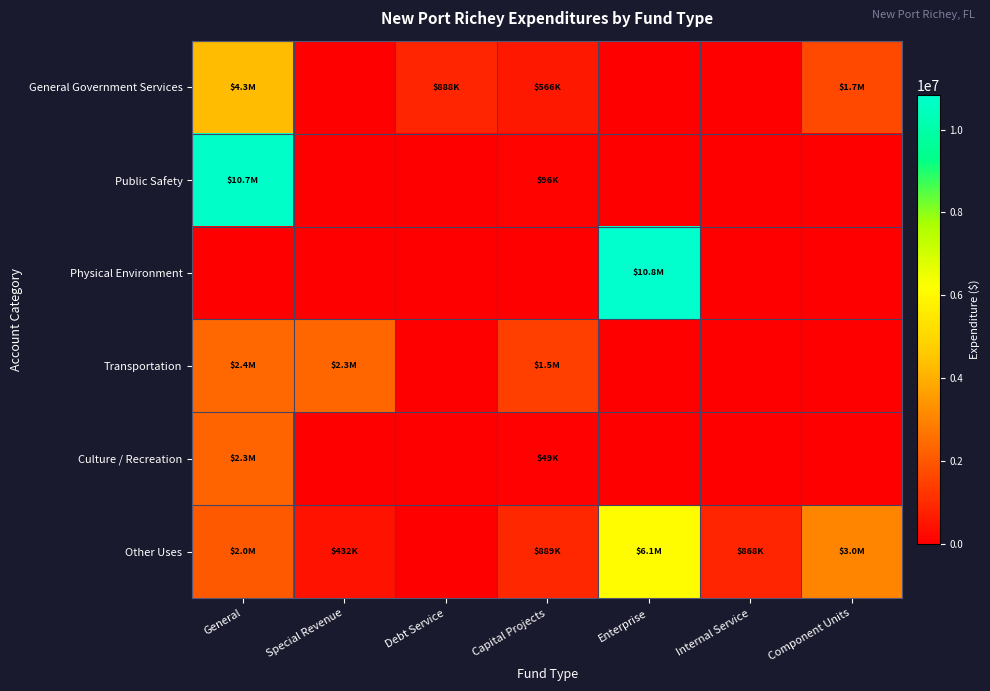

Reading left to right, transcribe all the data shown in this chart.

General Government Services: General=4275819	Special Revenue=0	Debt Service=887858	Capital Projects=565663	Enterprise=0	Internal Service=0	Component Units=1690068
Public Safety: General=10744916	Special Revenue=0	Debt Service=0	Capital Projects=95626	Enterprise=0	Internal Service=0	Component Units=0
Physical Environment: General=0	Special Revenue=0	Debt Service=0	Capital Projects=0	Enterprise=10833764	Internal Service=0	Component Units=0
Transportation: General=2406459	Special Revenue=2334182	Debt Service=0	Capital Projects=1461319	Enterprise=0	Internal Service=0	Component Units=0
Culture / Recreation: General=2304465	Special Revenue=0	Debt Service=0	Capital Projects=48781	Enterprise=0	Internal Service=0	Component Units=0
Other Uses: General=2035070	Special Revenue=432140	Debt Service=0	Capital Projects=888840	Enterprise=6094480	Internal Service=868005	Component Units=3013260